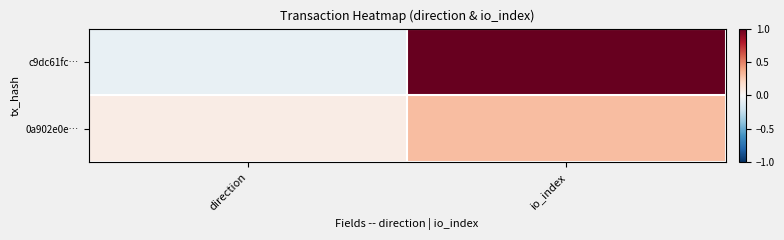

Which label corresponds to the largest value in the chart?

io_index